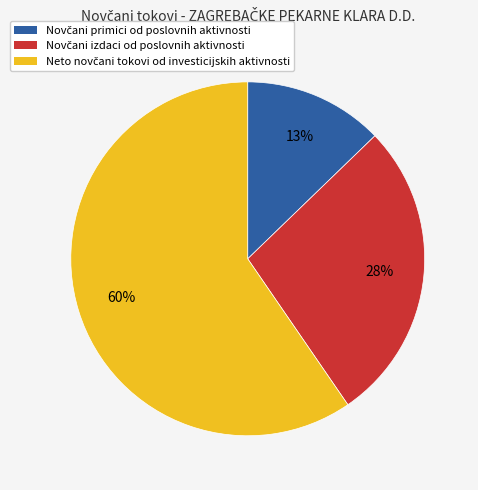

To the nearest percent, what is the average slice percentage?

33%